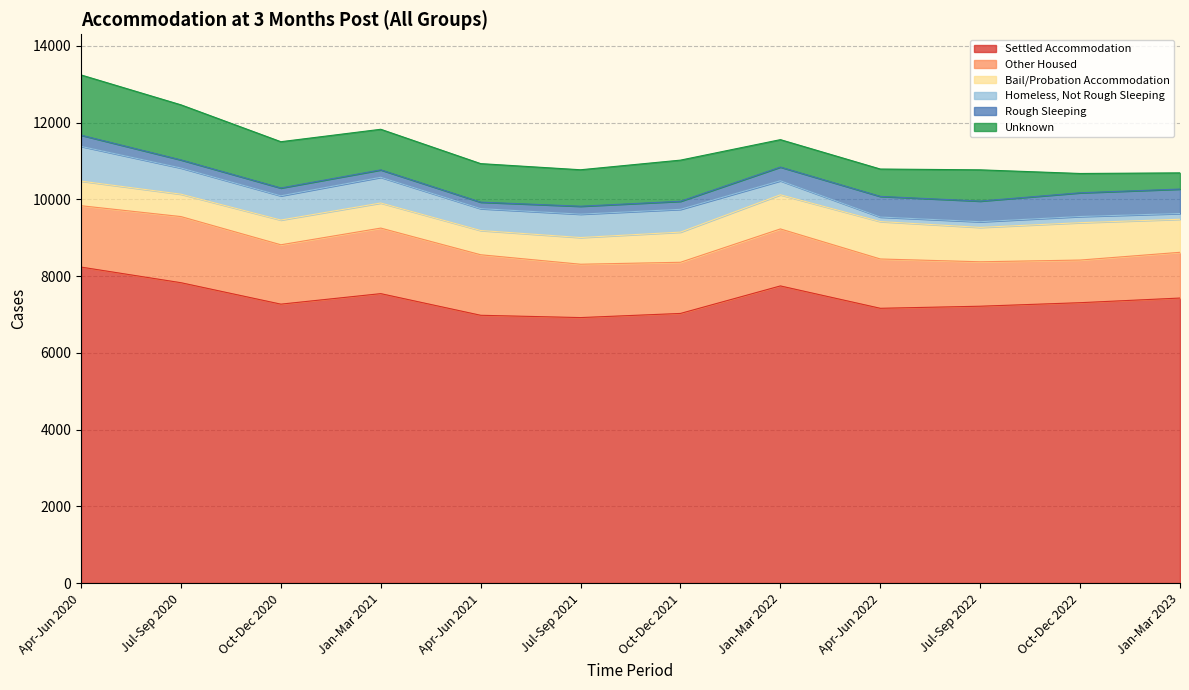

What is the label of the 6th point from the left?

Jul-Sep 2021